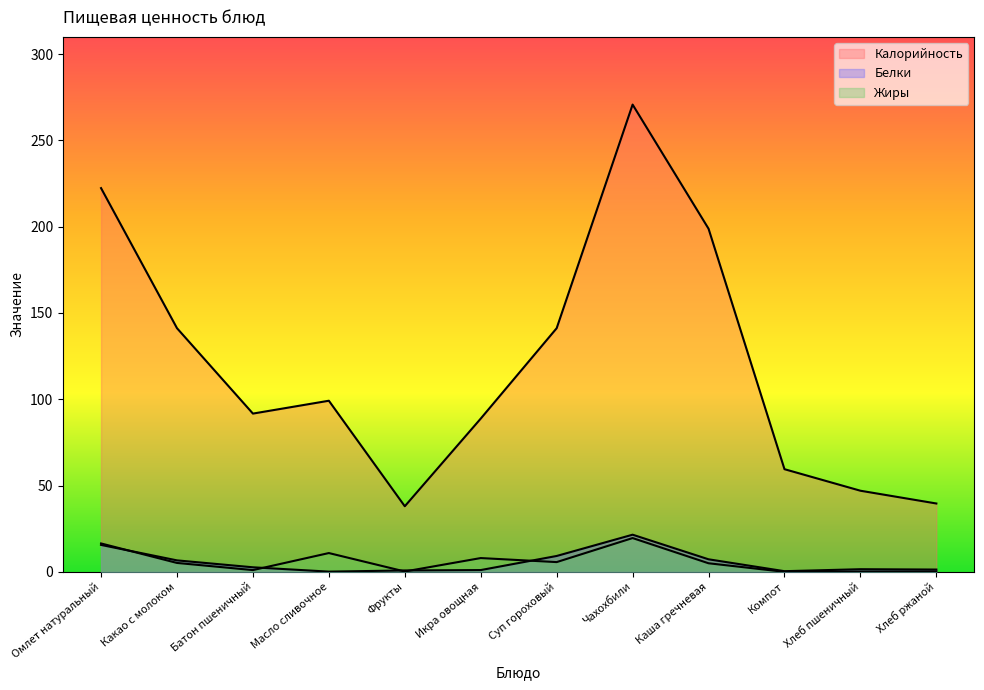

What is the total value across all series at Омлет натуральный?

254.4